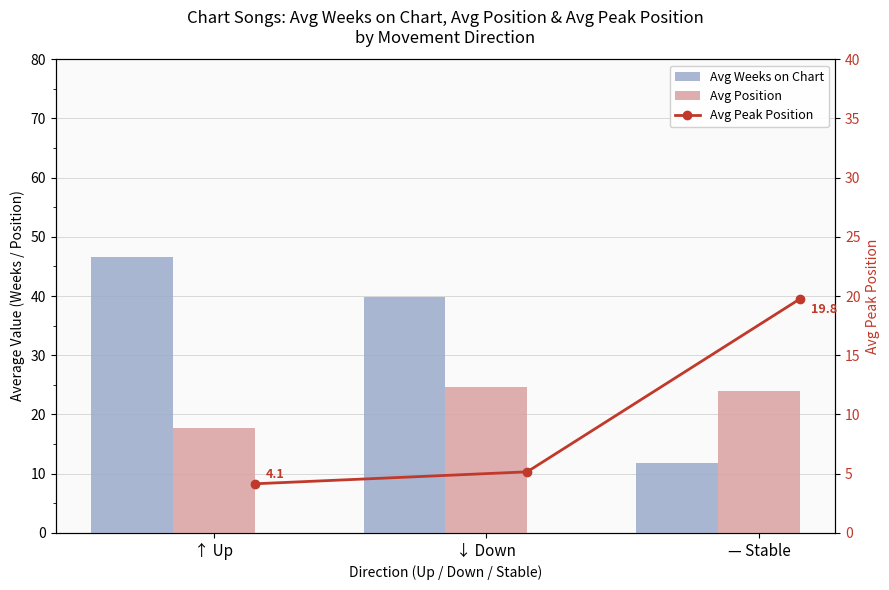

What is the smallest value displayed?

4.1